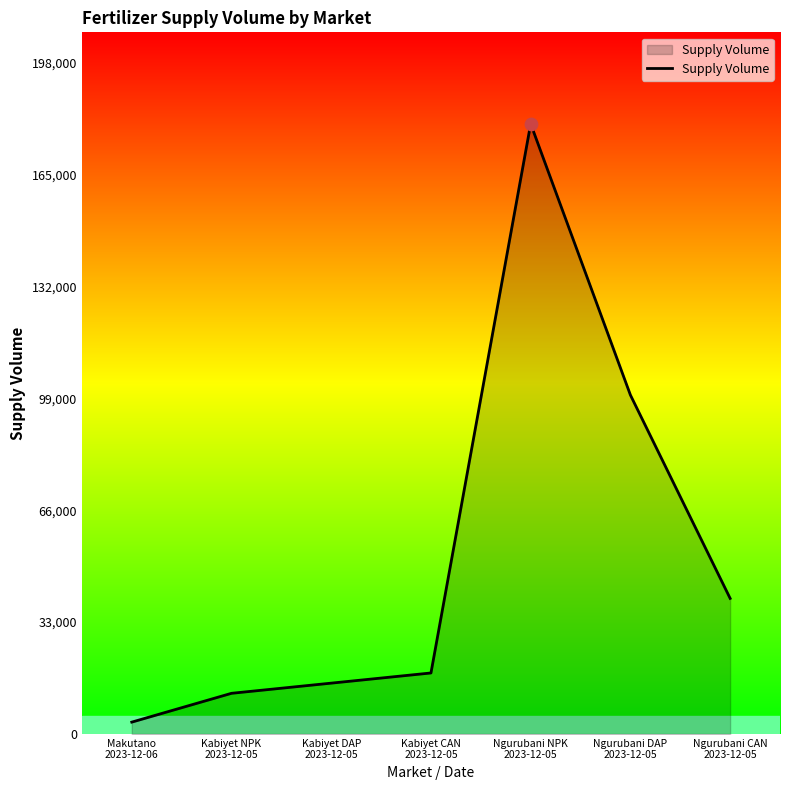

What is the change in value from Kabiyet CAN
2023-12-05 to Ngurubani NPK
2023-12-05?

+162000